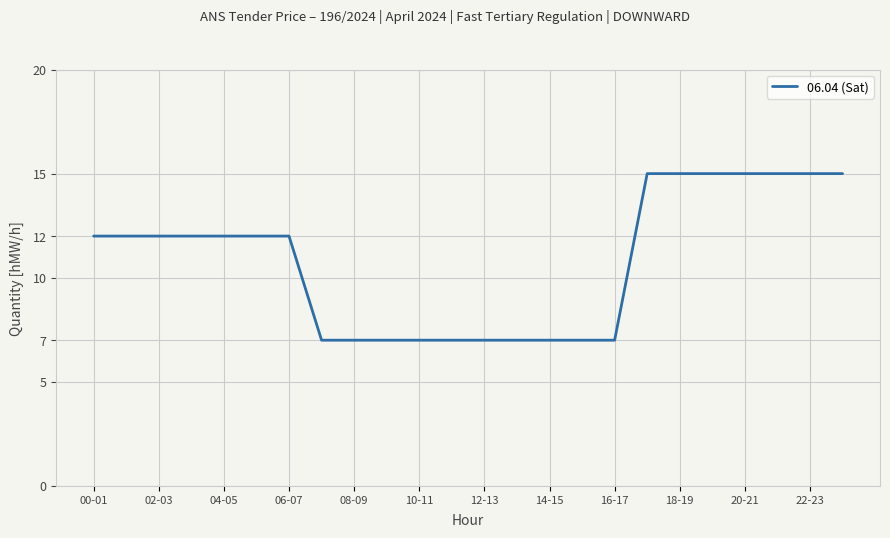

What is the greatest value displayed?

15